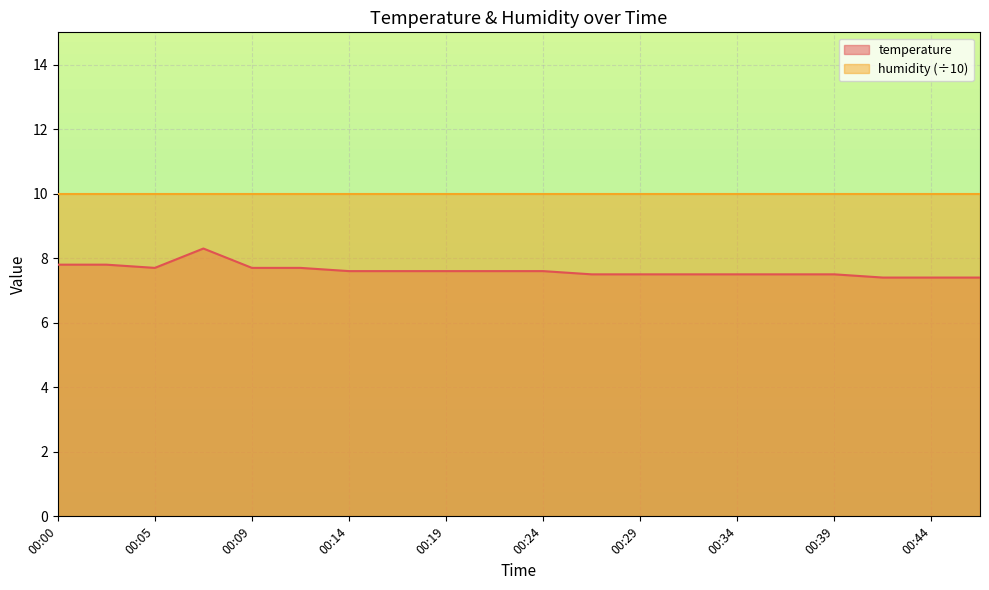

At which category does the data reach its first local valley?

00:05